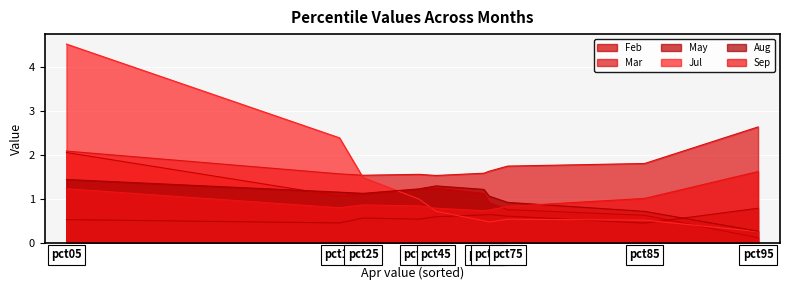

At which label is Feb closest to 1?

pct15